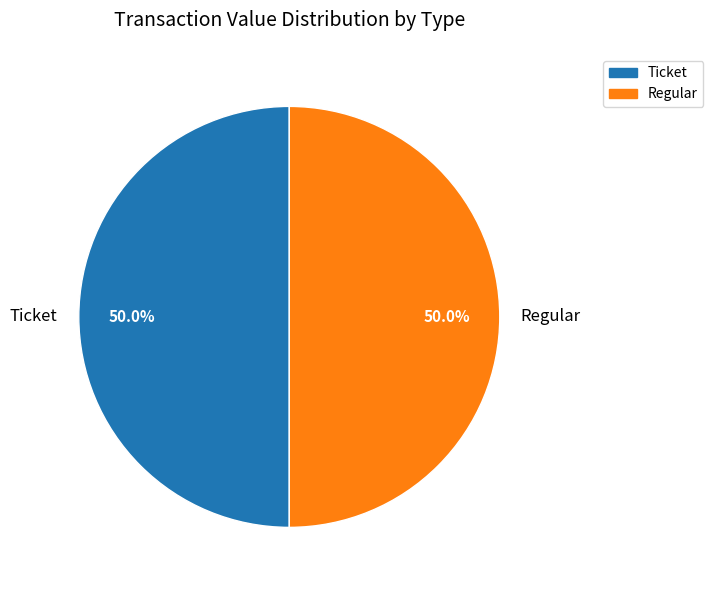

To the nearest percent, what is the difference between the largest and smallest slice percentages?

0%